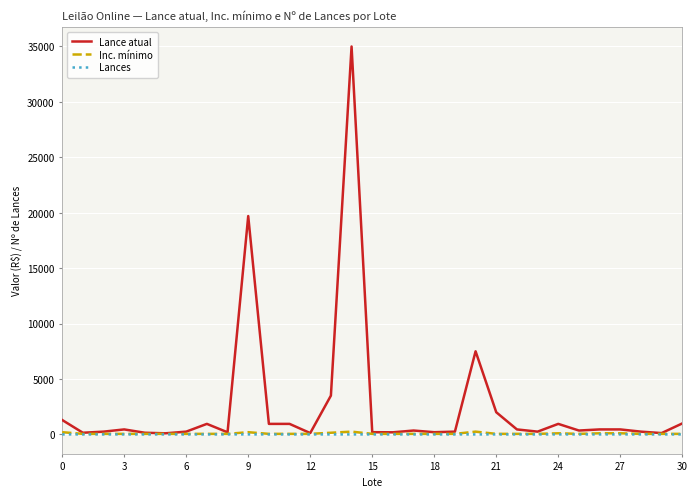

Which series has the largest range (max minus min)?

Lance atual